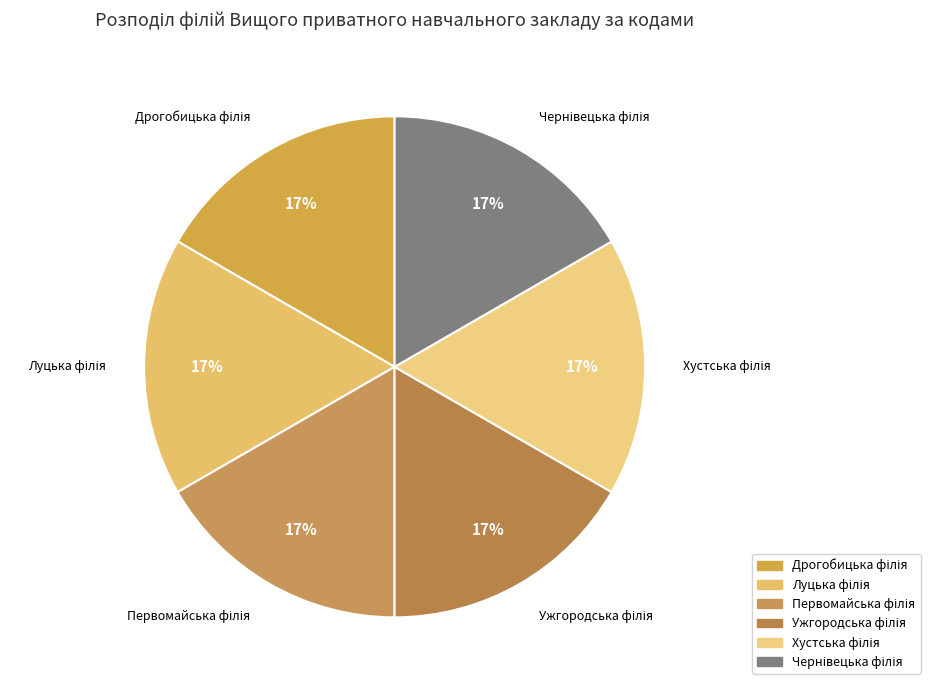

Does any single category account for the majority?

No